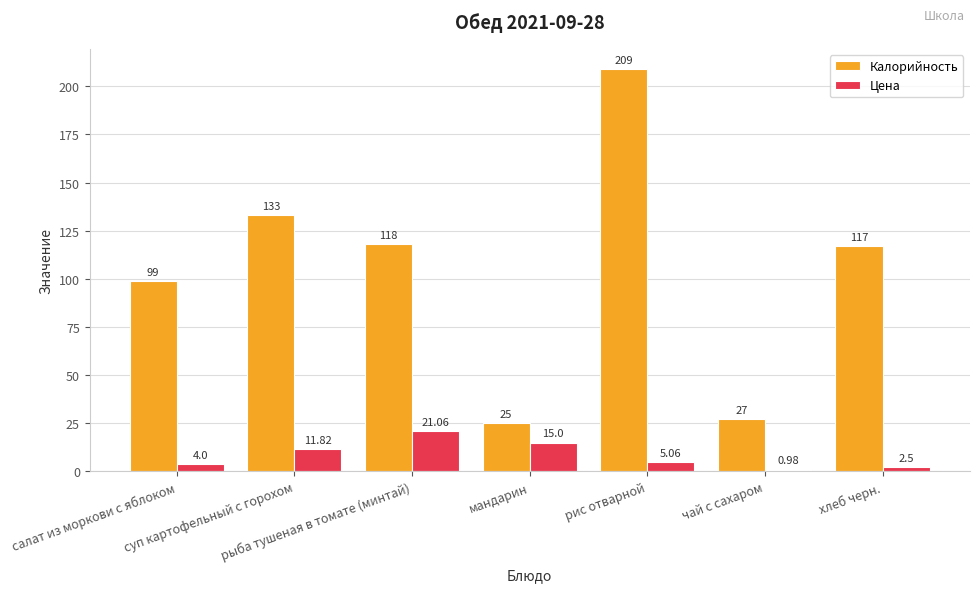

Which series has the largest total across all categories?

Калорийность